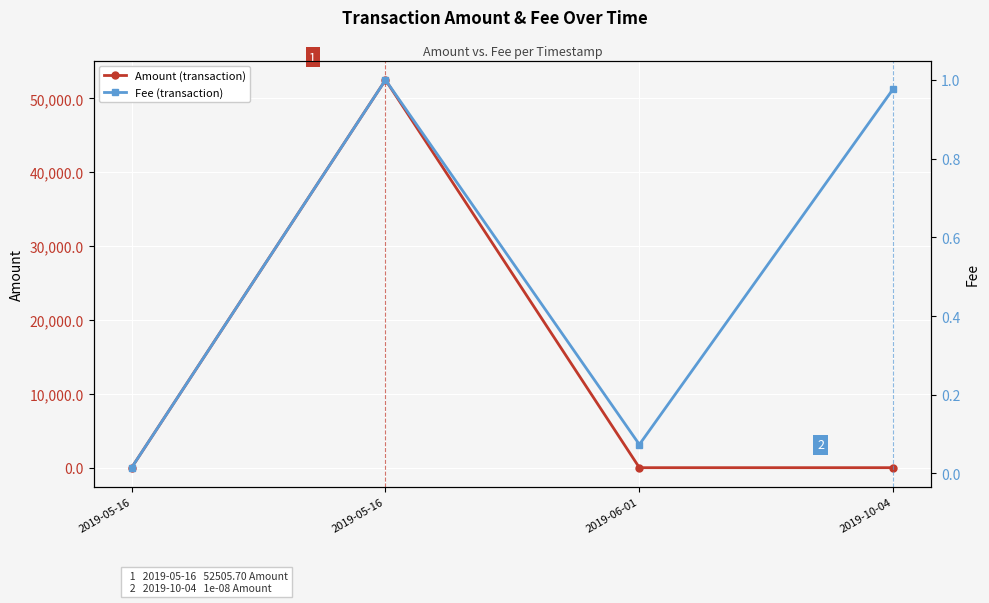

Reading left to right, transcribe all the data shown in this chart.

Amount (transaction): 2019-05-16=0.1	2019-05-16=52505.7	2019-06-01=0.0	2019-10-04=0.0
Fee (transaction): 2019-05-16=0.0	2019-05-16=1.0	2019-06-01=0.1	2019-10-04=1.0